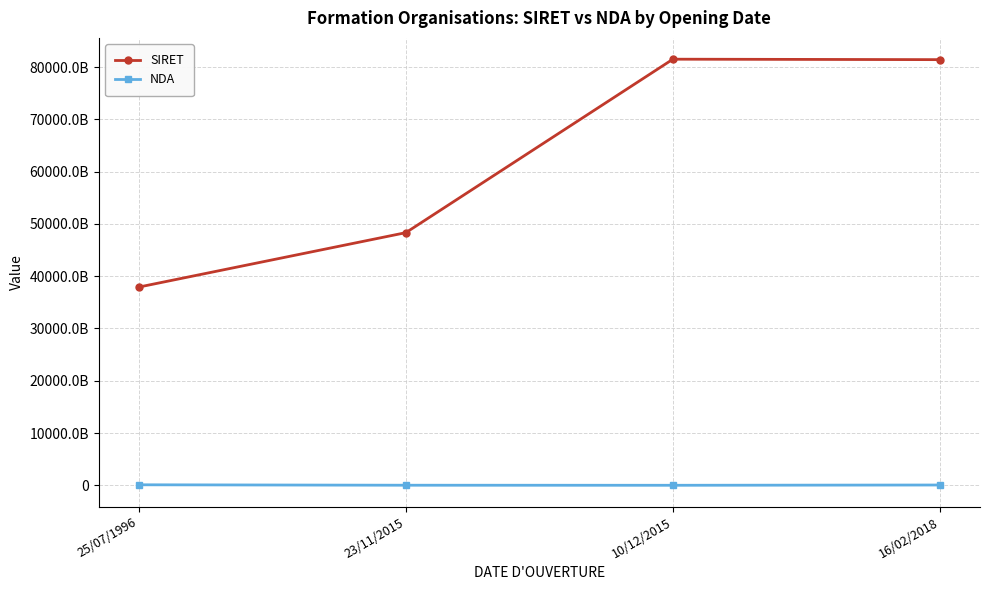

What are all the series names shown in the legend?

SIRET, NDA